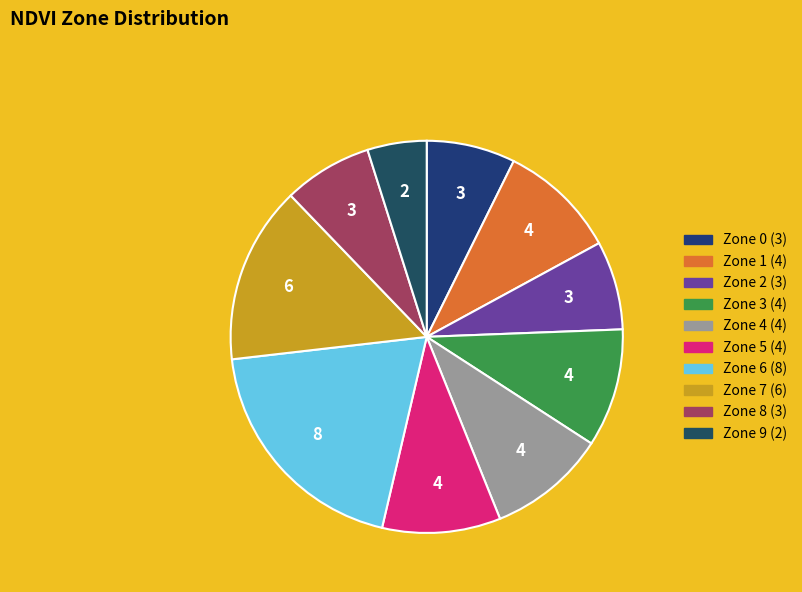

Which slice is the largest?

Zone 6